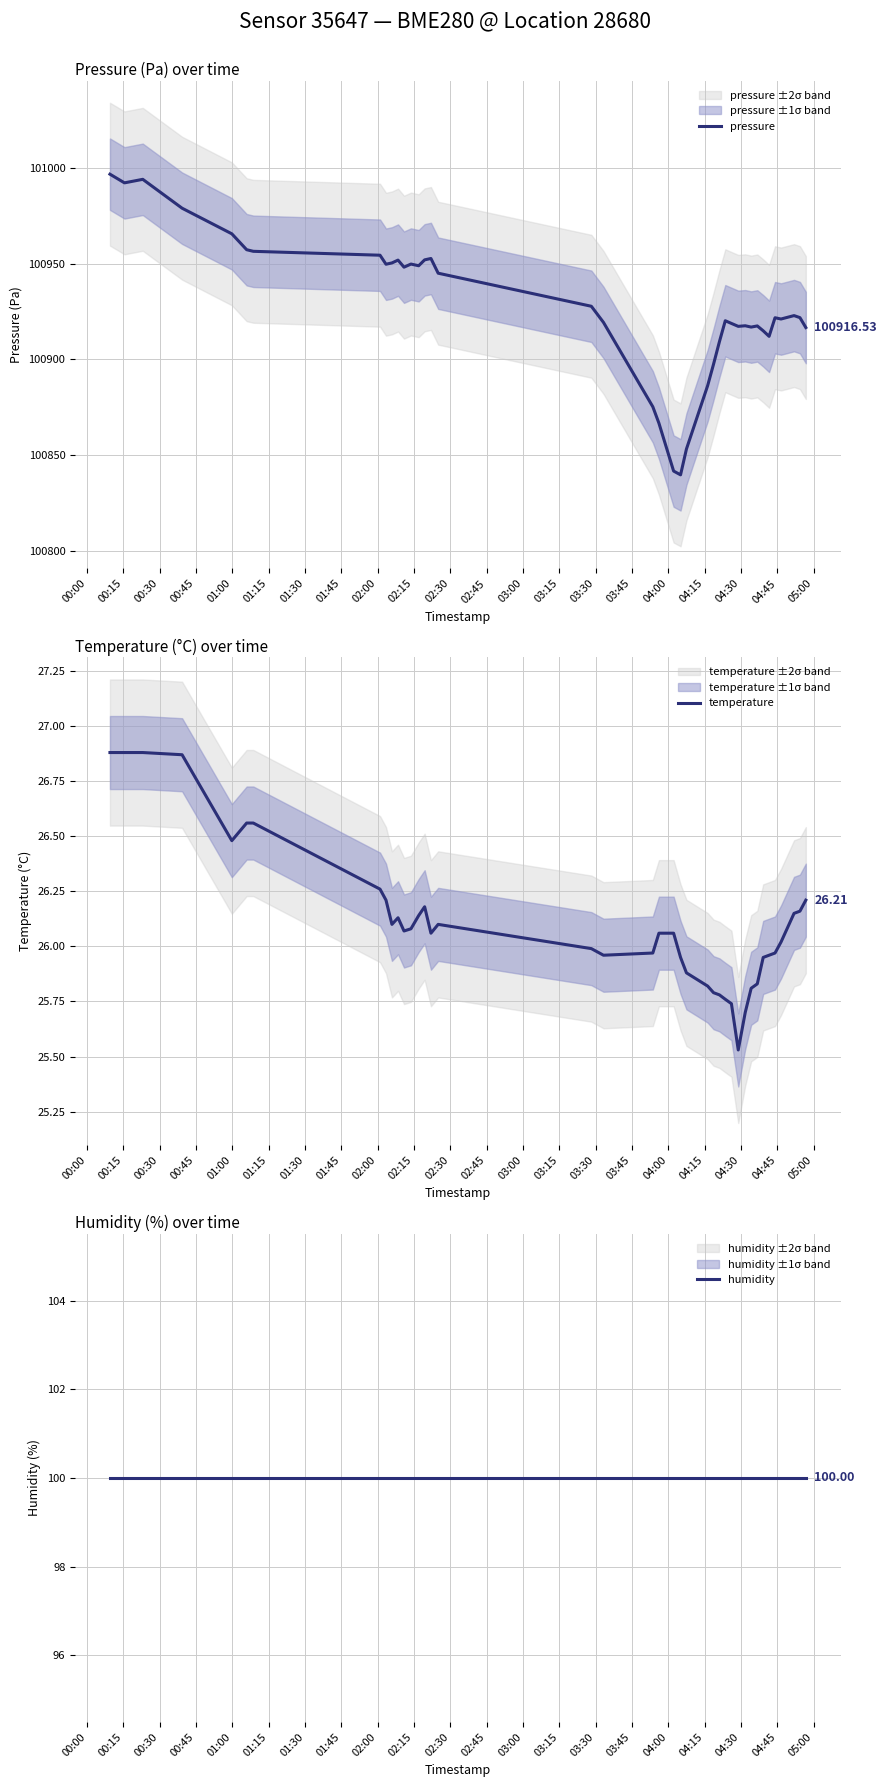

At which category is the sum across all series the highest?

00:00